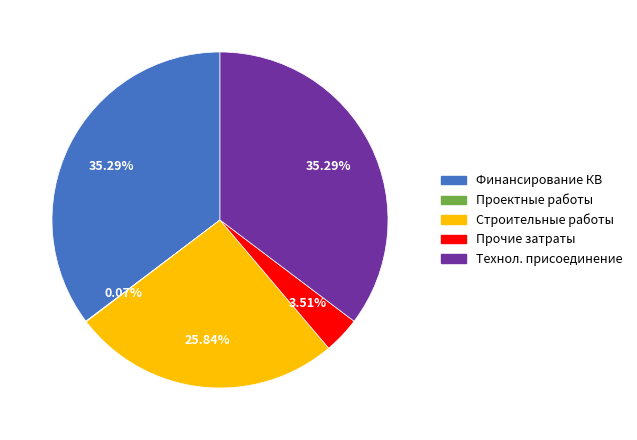

To the nearest percent, what is the average slice percentage?

20%